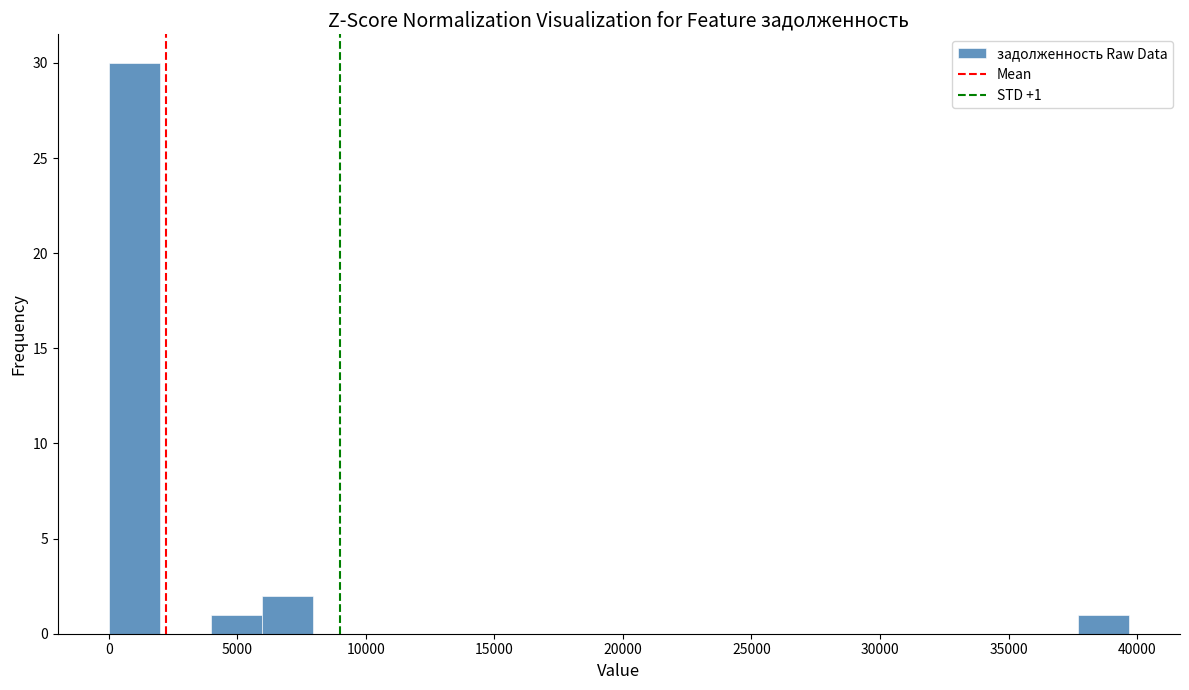

Around what value on the x-axis is the tallest bar? Give the approximate position of its centre, as read against the axis.

1000